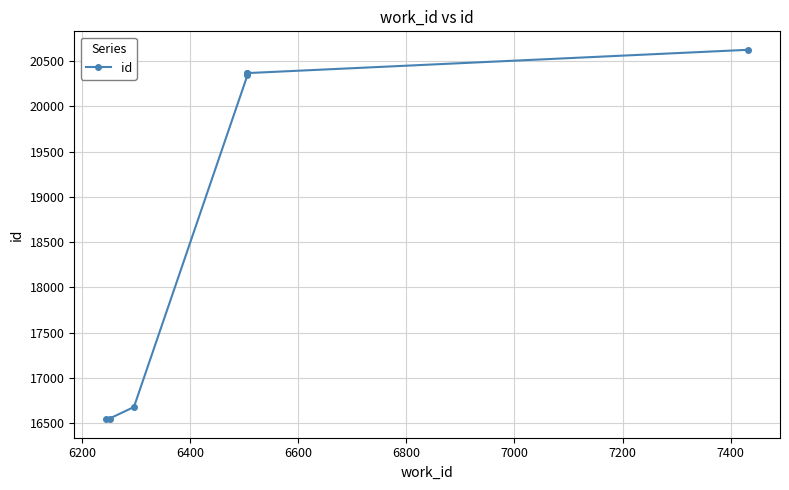

What is the value of the 1st point from the left?

16544